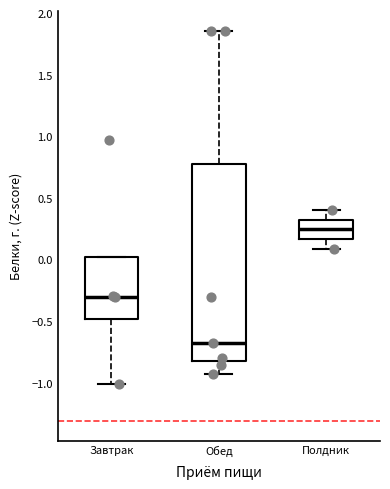

Reading left to right, transcribe this box plot: for each box, give where its median line is, the range the box spans, and where its two whiskers end, as read against the y-axis. The values are not printed on the chart, so give them approximately, as read against the axis.

Завтрак: median -0.30, box -0.50 to 0.00, whiskers -1.00 to 0.00
Обед: median -0.70, box -0.80 to 0.80, whiskers -0.95 to 1.85
Полдник: median 0.25, box 0.15 to 0.30, whiskers 0.10 to 0.40